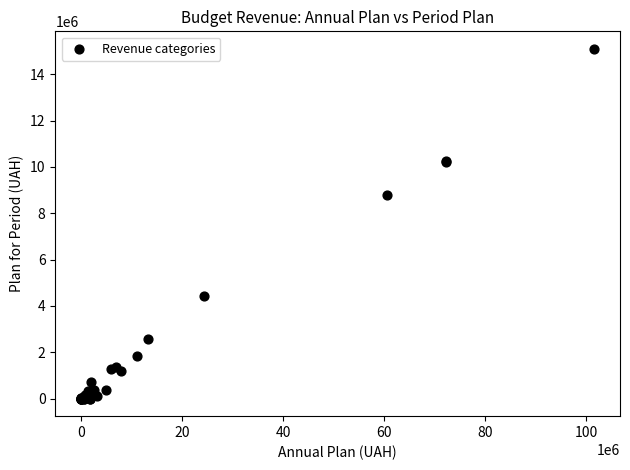

What Y value in the scatter plot is closest to 7548194?

8786854